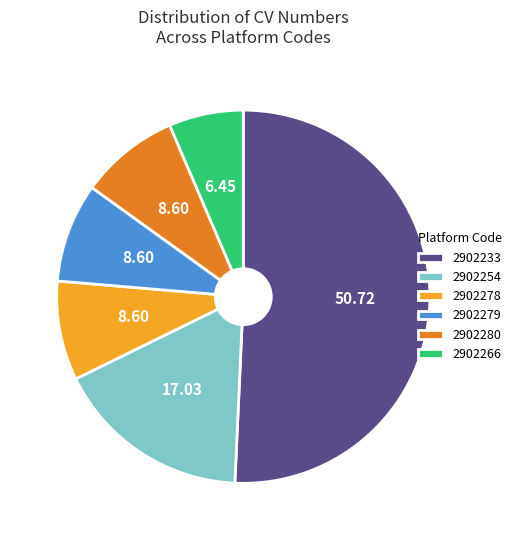

Which has a higher value, 2902233 or 2902278?

2902233